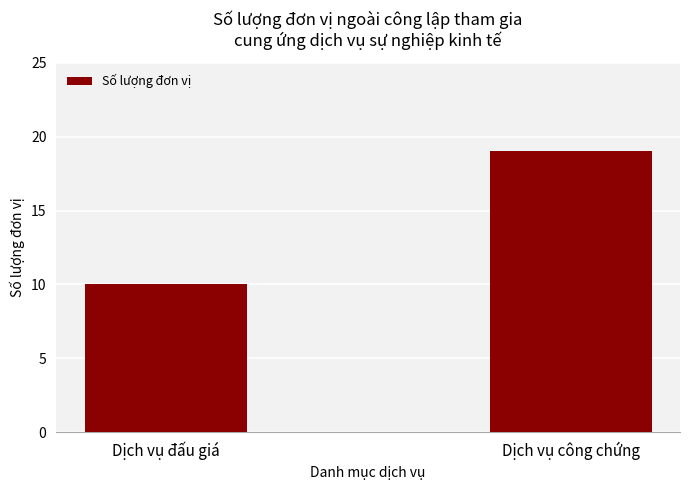

Reading left to right, extract all data points from this chart.

Dịch vụ đấu giá=10	Dịch vụ công chứng=19